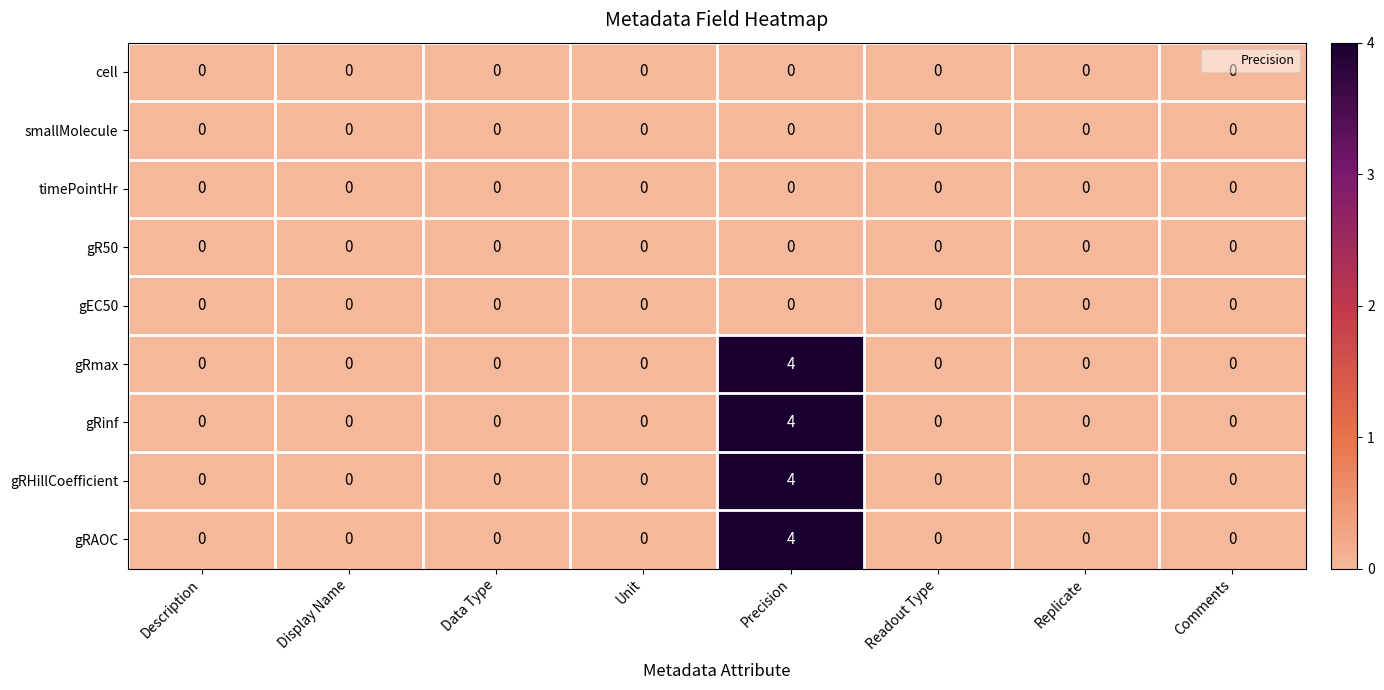

The cell series shows 0 at Data Type. True or false?

True